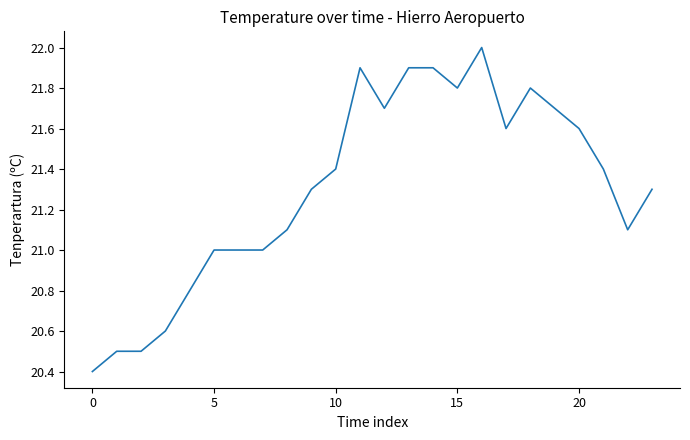

What is the maximum value shown in the chart?

22.0